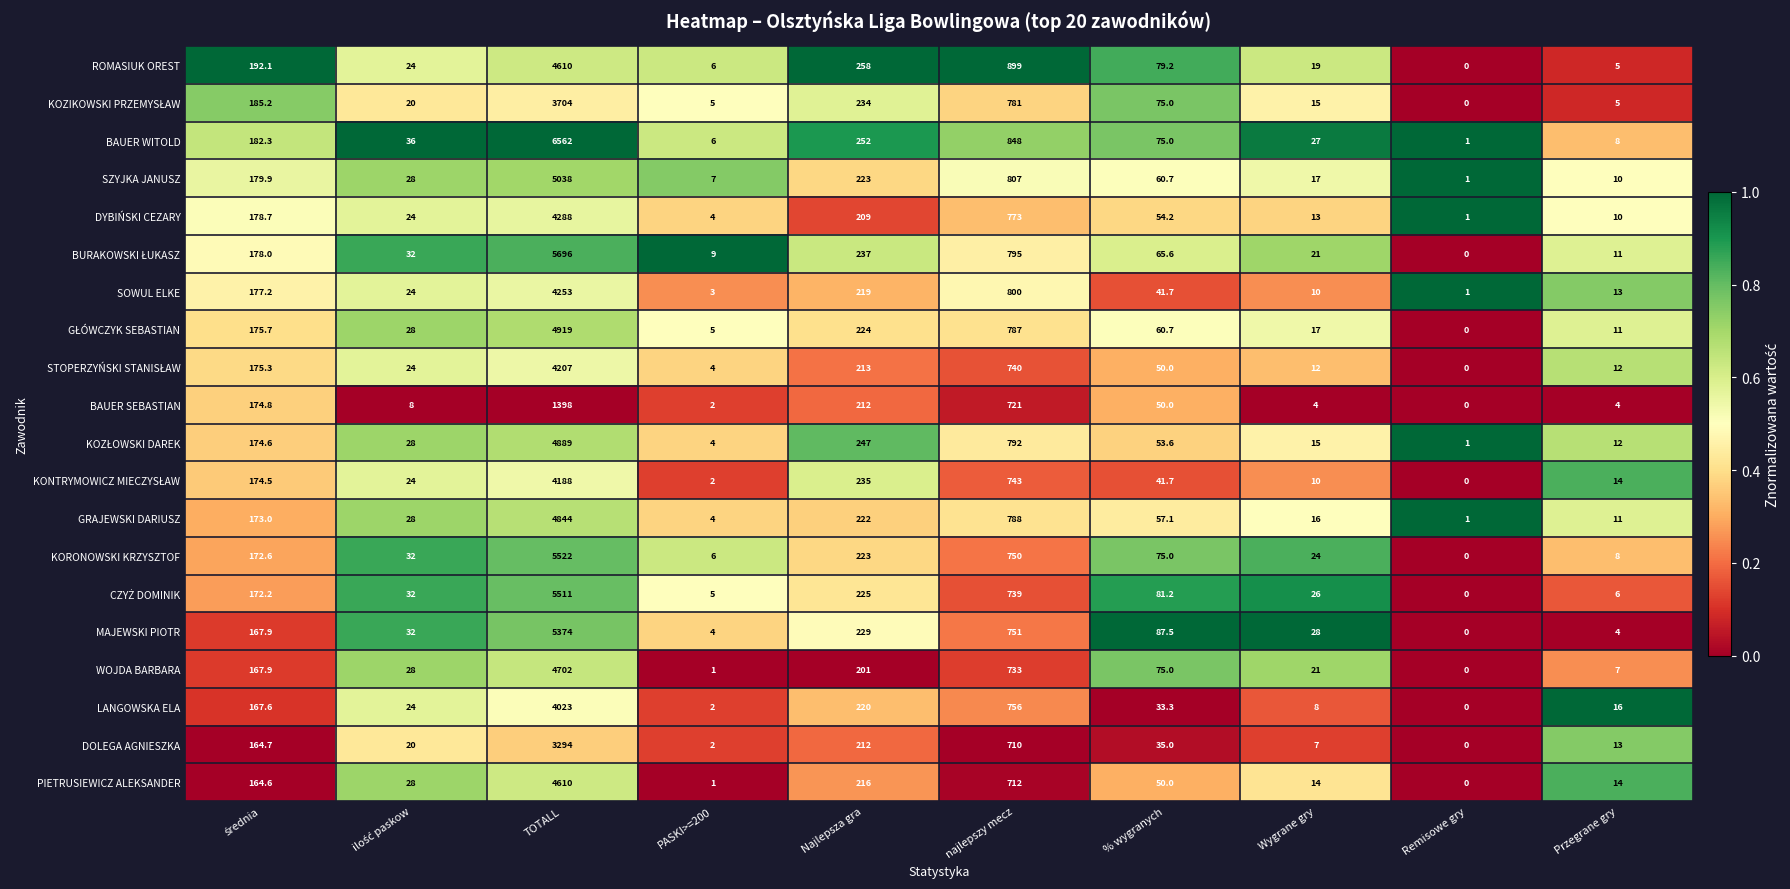

How many distinct data groups are displayed?

20